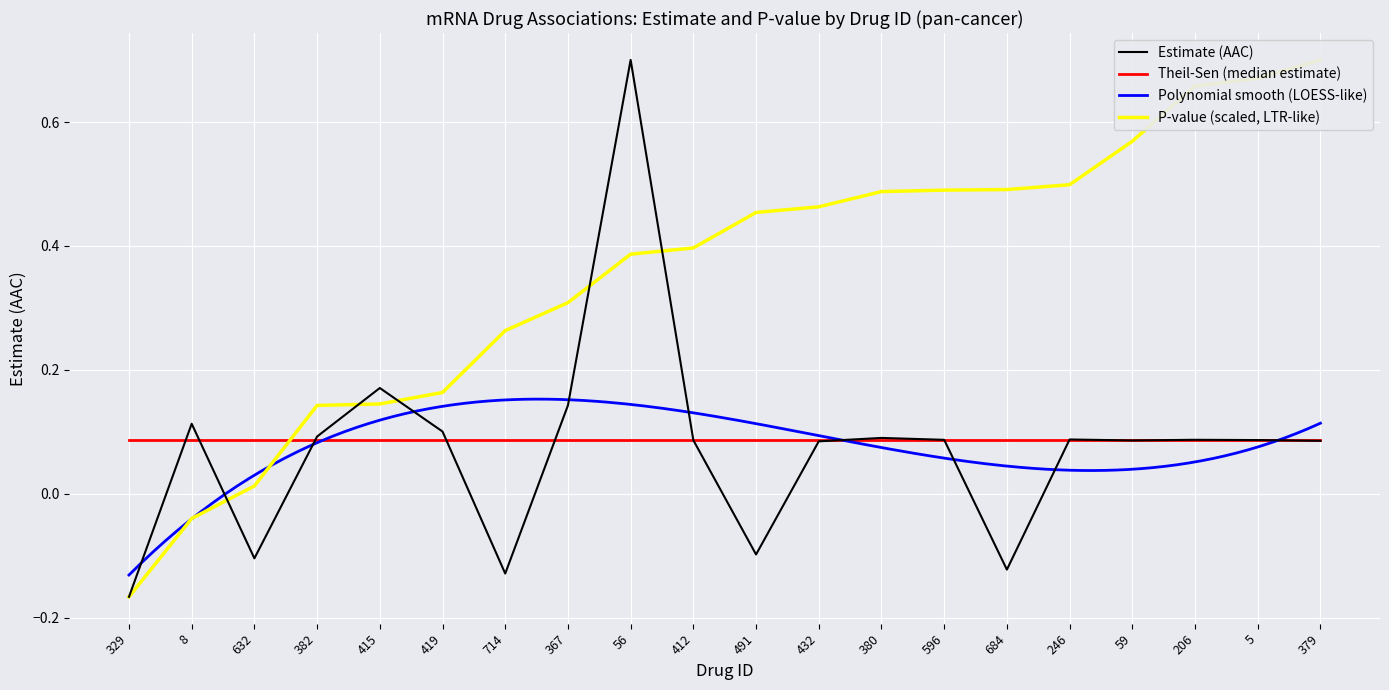

At how many categories does at least one series exceed 0?

19